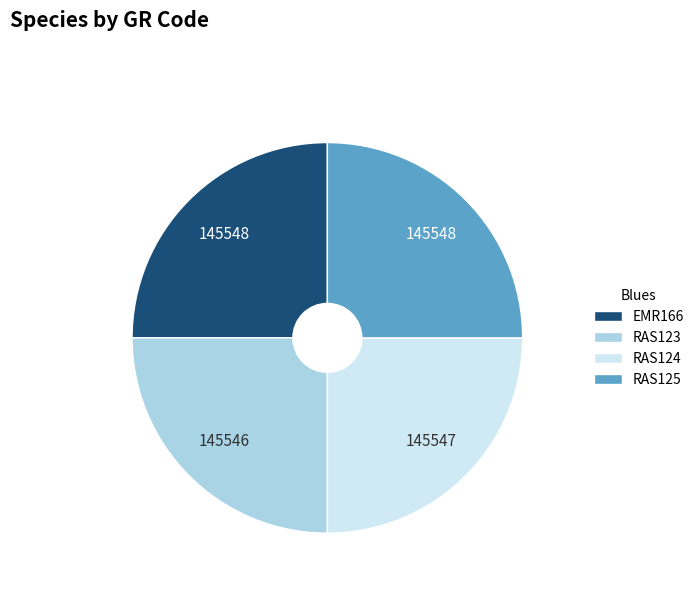

What is the ratio of the value at RAS124 to the value at EMR166?

1.0